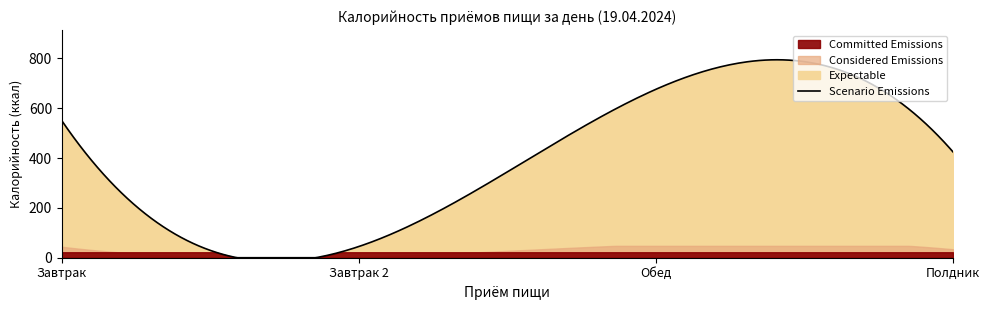

How many categories are shown in the chart?

4